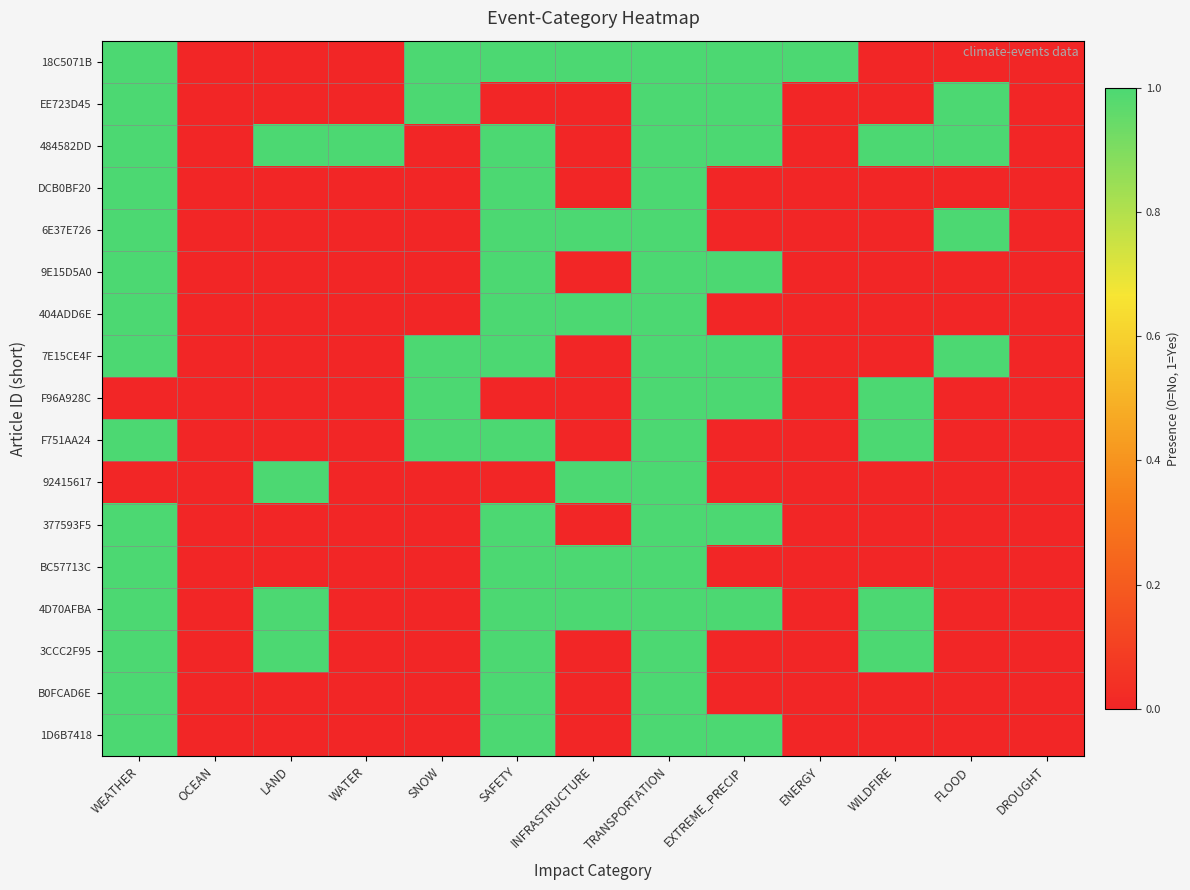

Between LAND and ENERGY, which series saw the biggest shift?

18C5071B